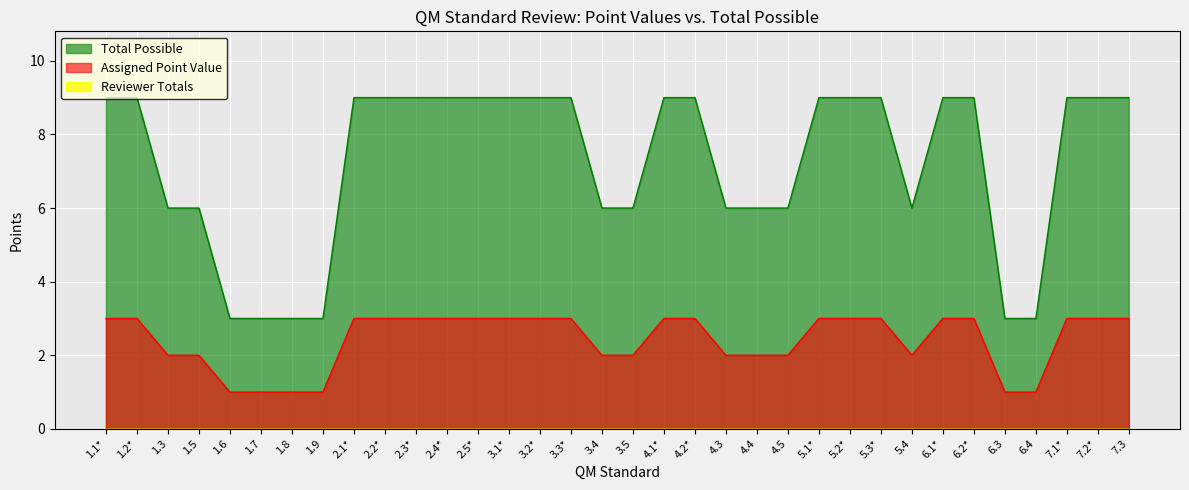

What is the label of the 20th point from the left?

4.2*